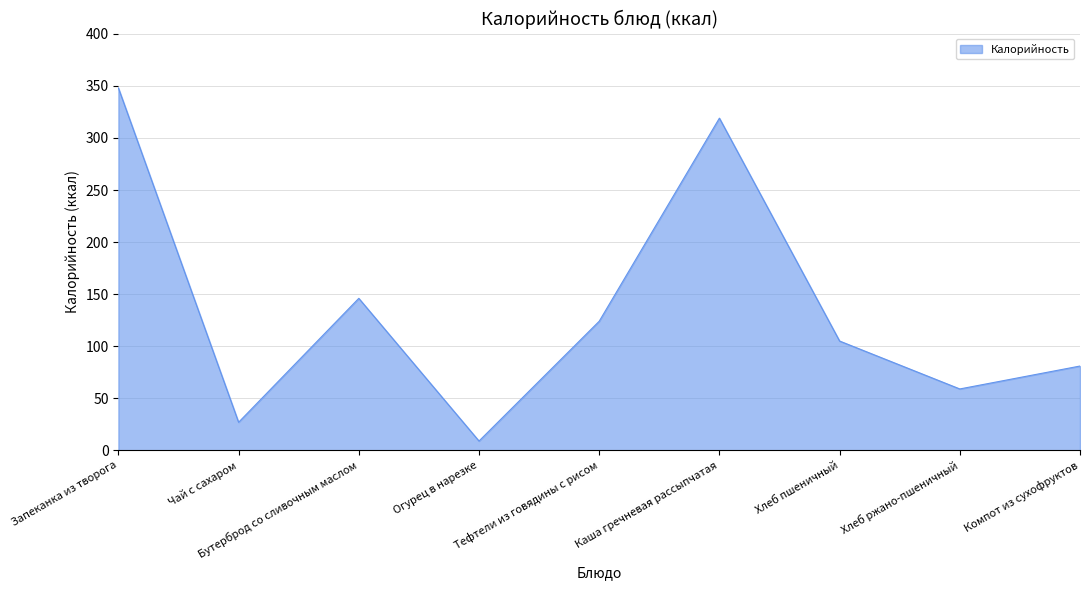

What is the smallest value displayed?

9